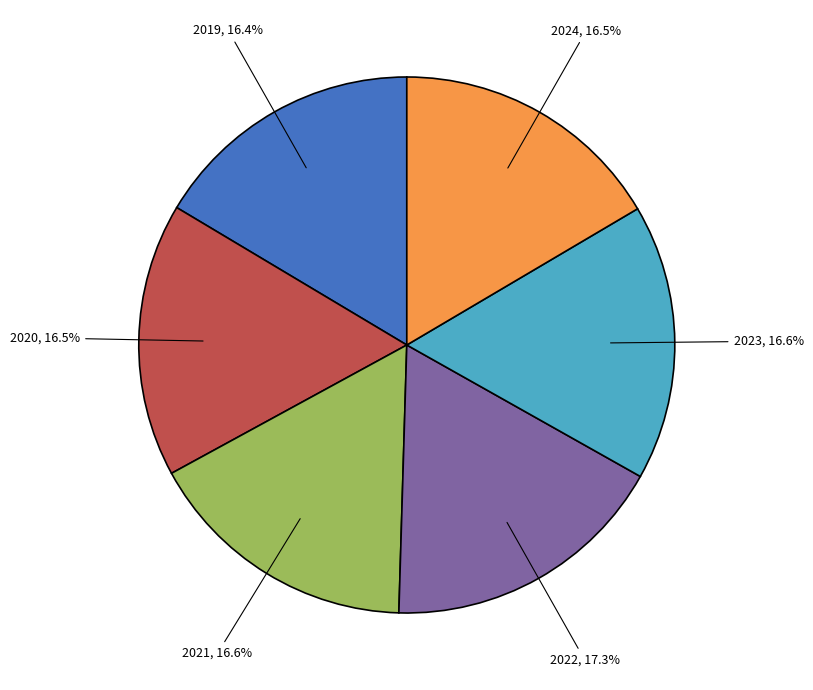

Count the number of slices in the pie.

6